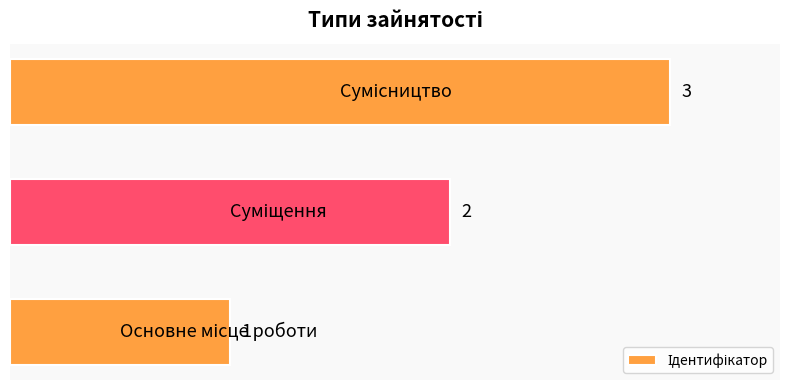

How many data points are less than 2?

1